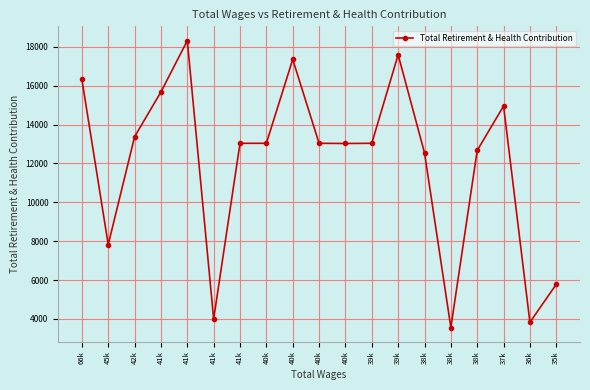

Is it true that the value at 41k is 28219?

False